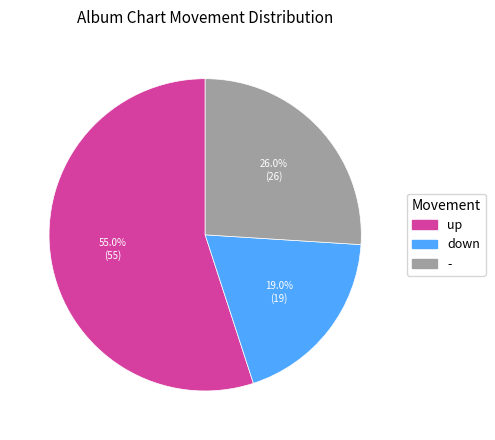

Which has a higher value, up or -?

up